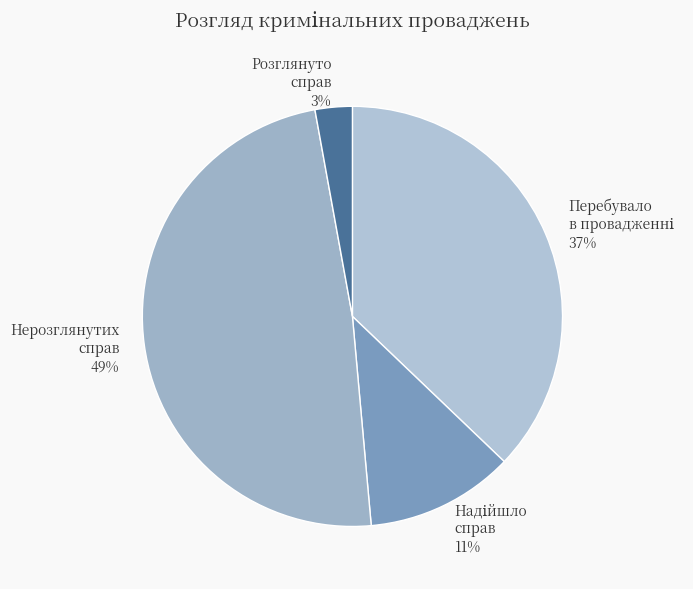

Which slice is the smallest?

Розглянуто справ